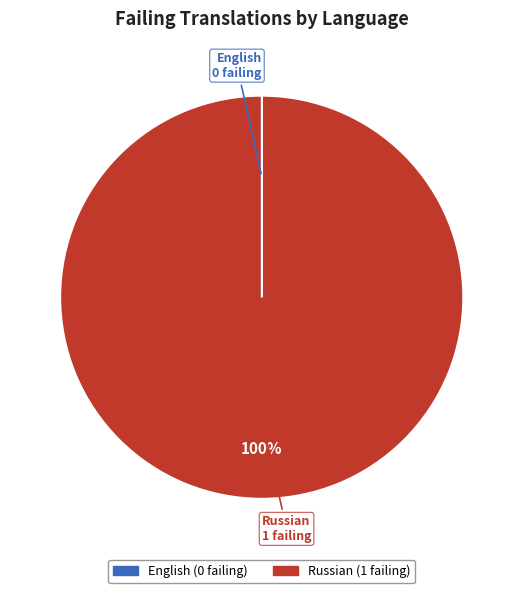

The Russian slice represents 100% of the pie. True or false?

True